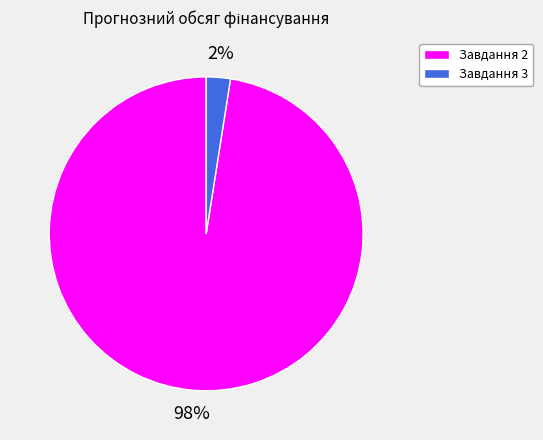

Does any single category account for the majority?

Yes